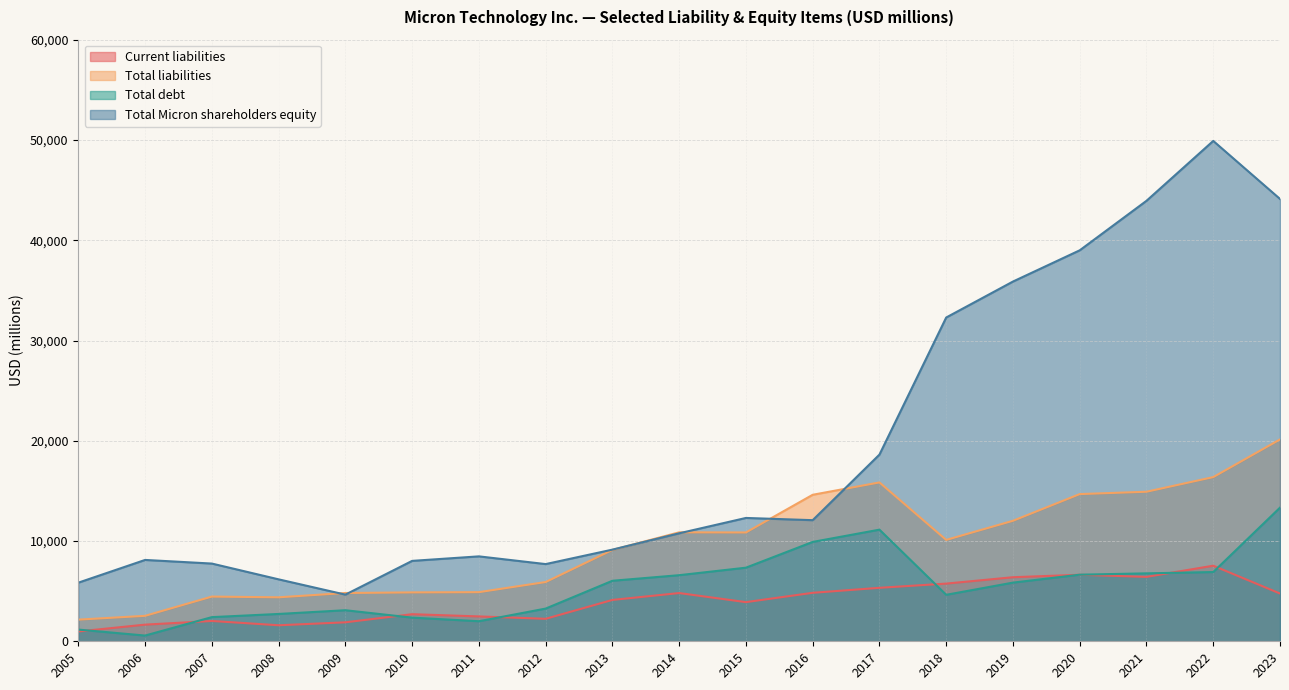

True or false: Total liabilities and Current liabilities cross at least once.

False